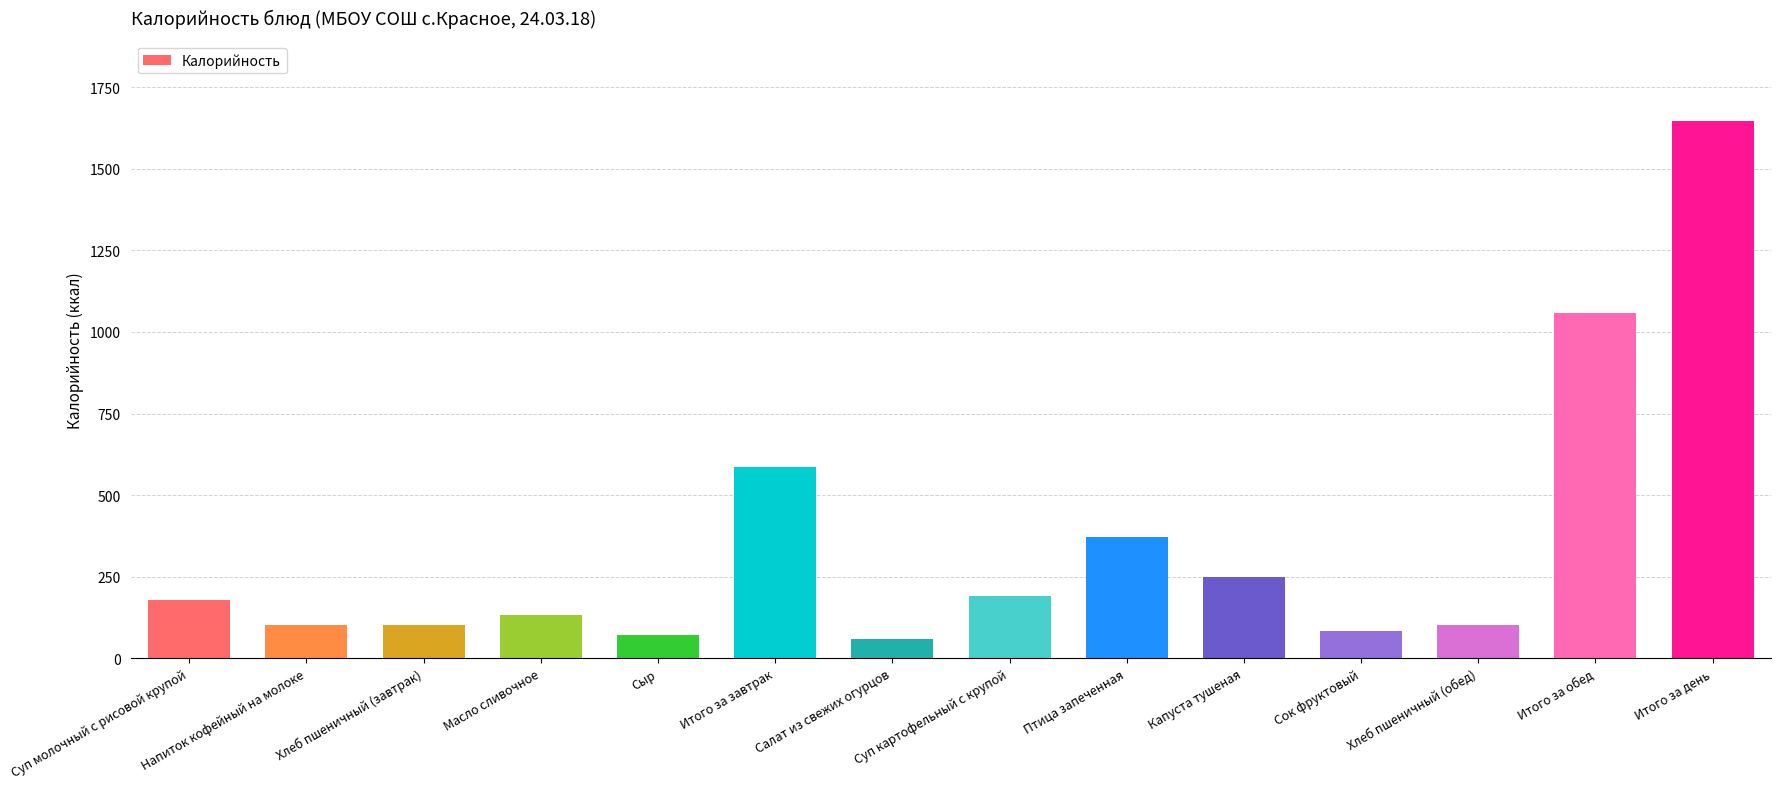

What is the difference between the values at Масло сливочное and Суп картофельный с крупой?

59